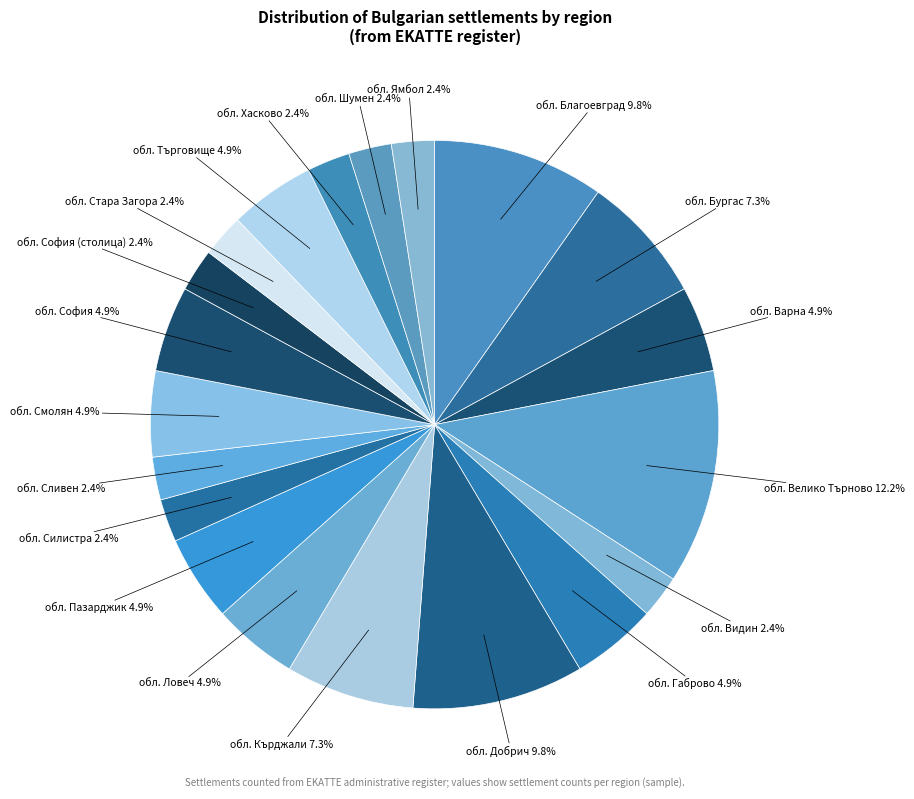

How many segments does this pie chart have?

20